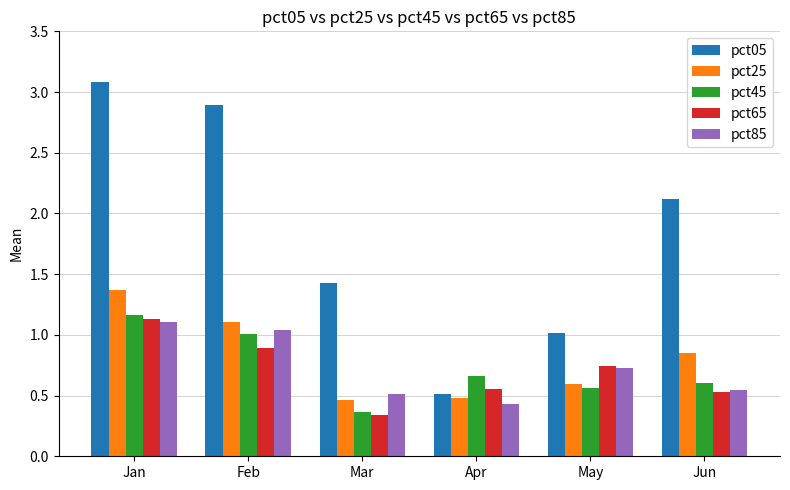

What is the maximum value shown in the chart?

3.1